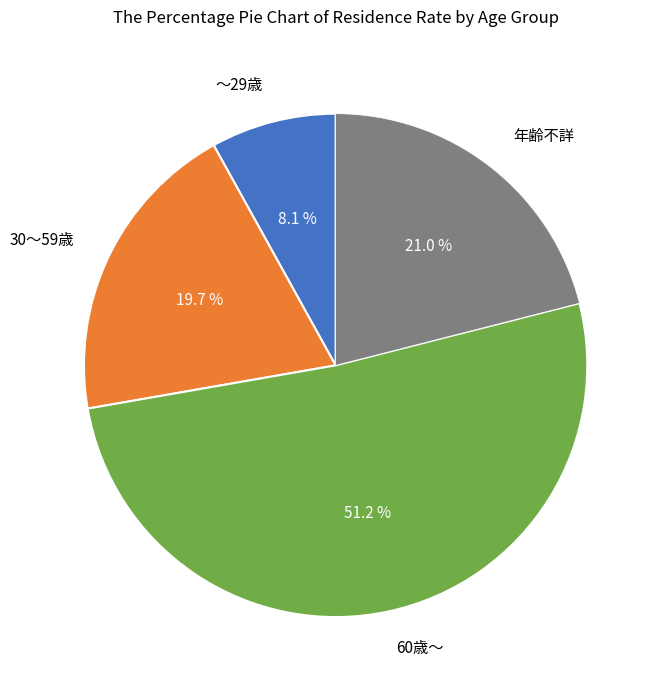

Is there a majority slice in this chart?

Yes